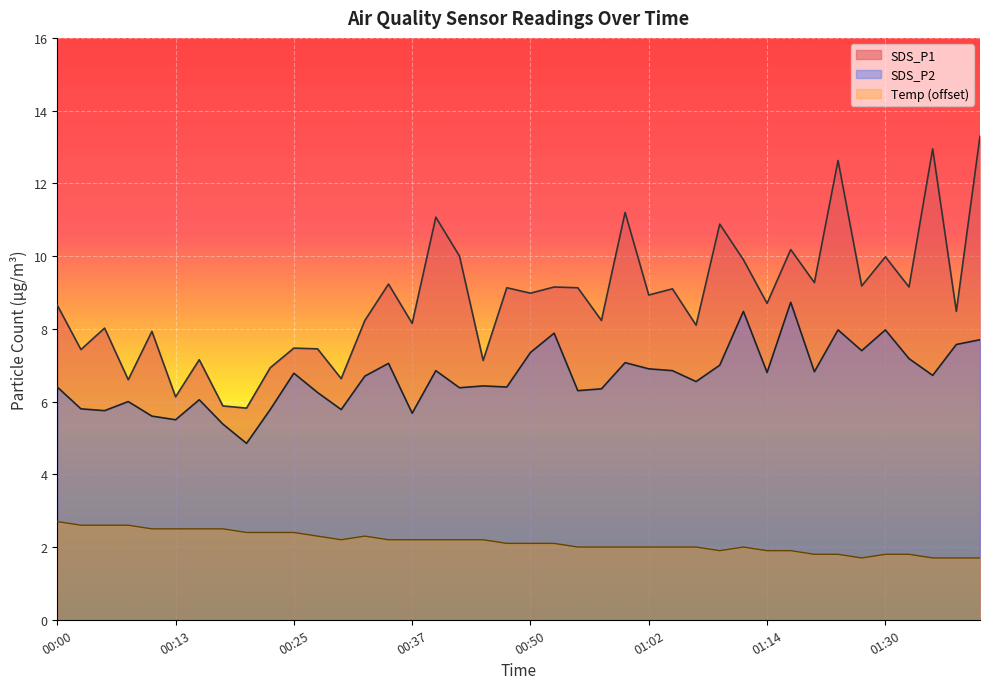

At which category does SDS_P1 reach its first local valley?

00:03